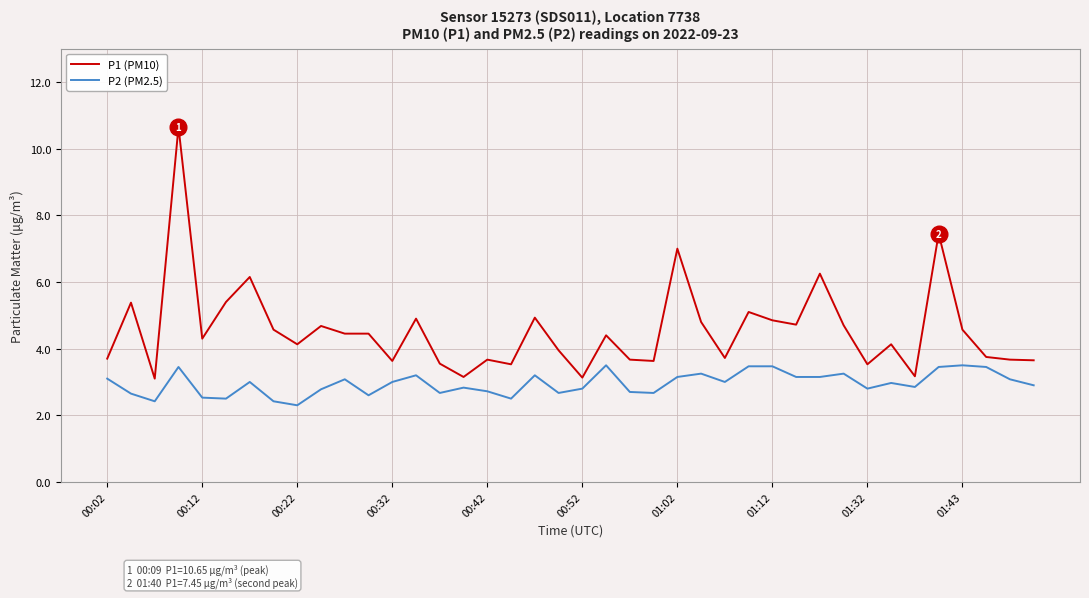

What is the smallest value displayed?

2.3